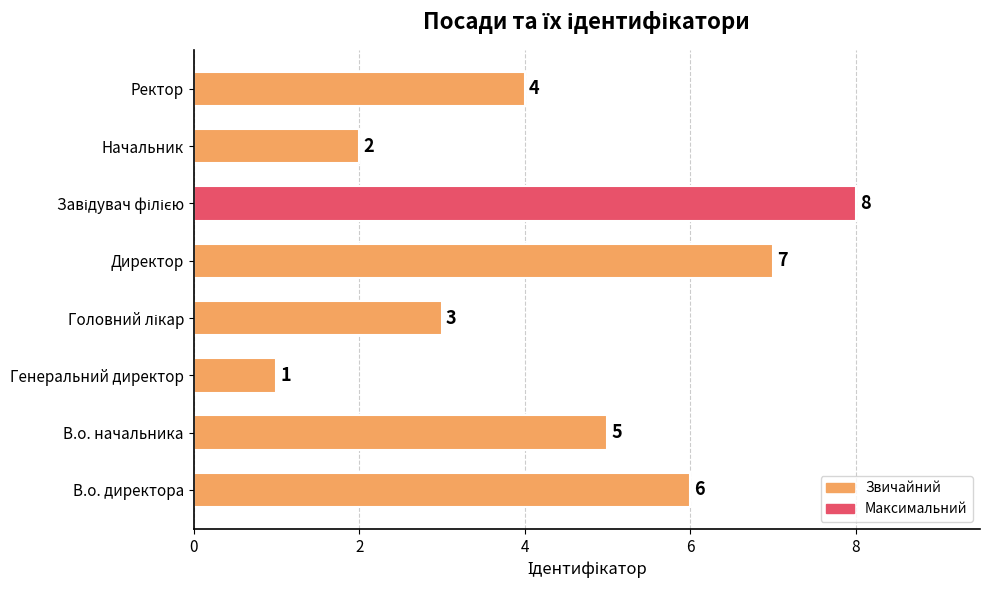

What is the sum of all values?

36